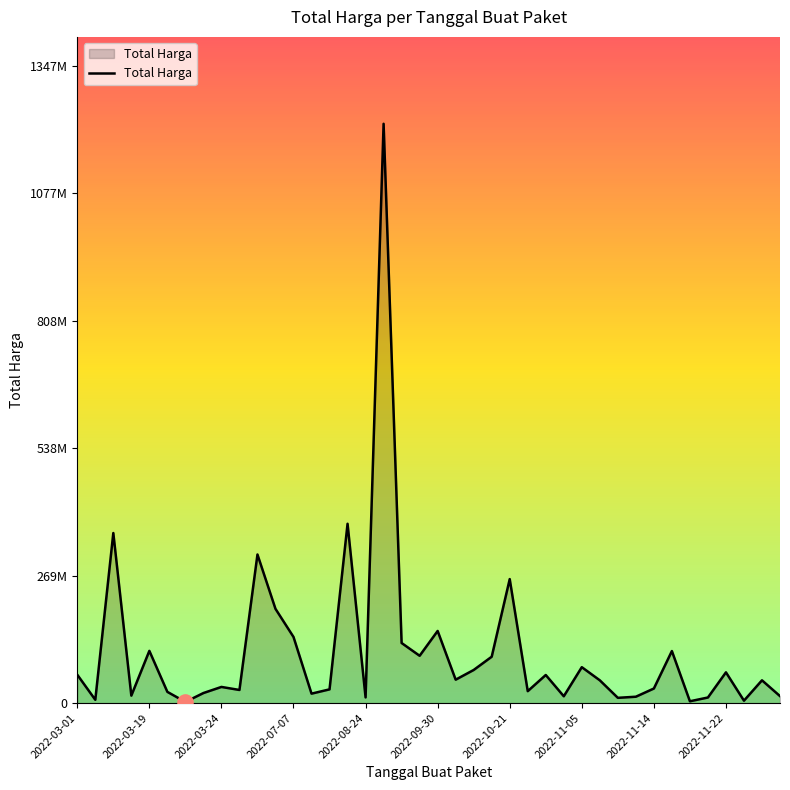

Does the chart have visible grid lines?

No